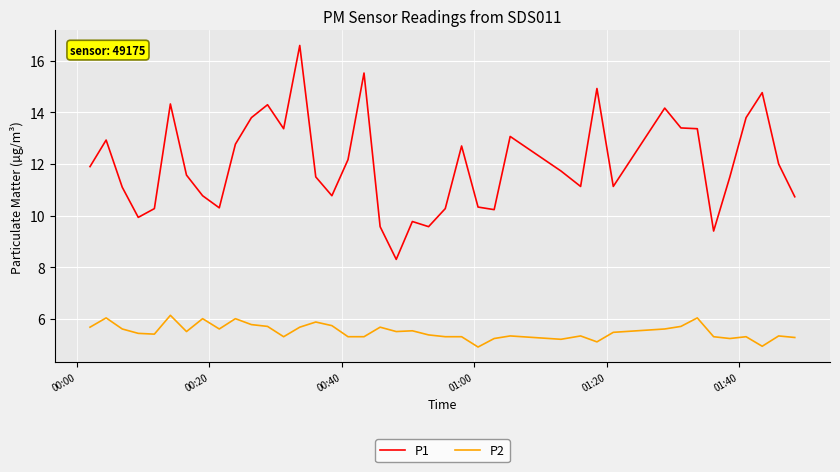

At how many categories does at least one series exceed 13?

13